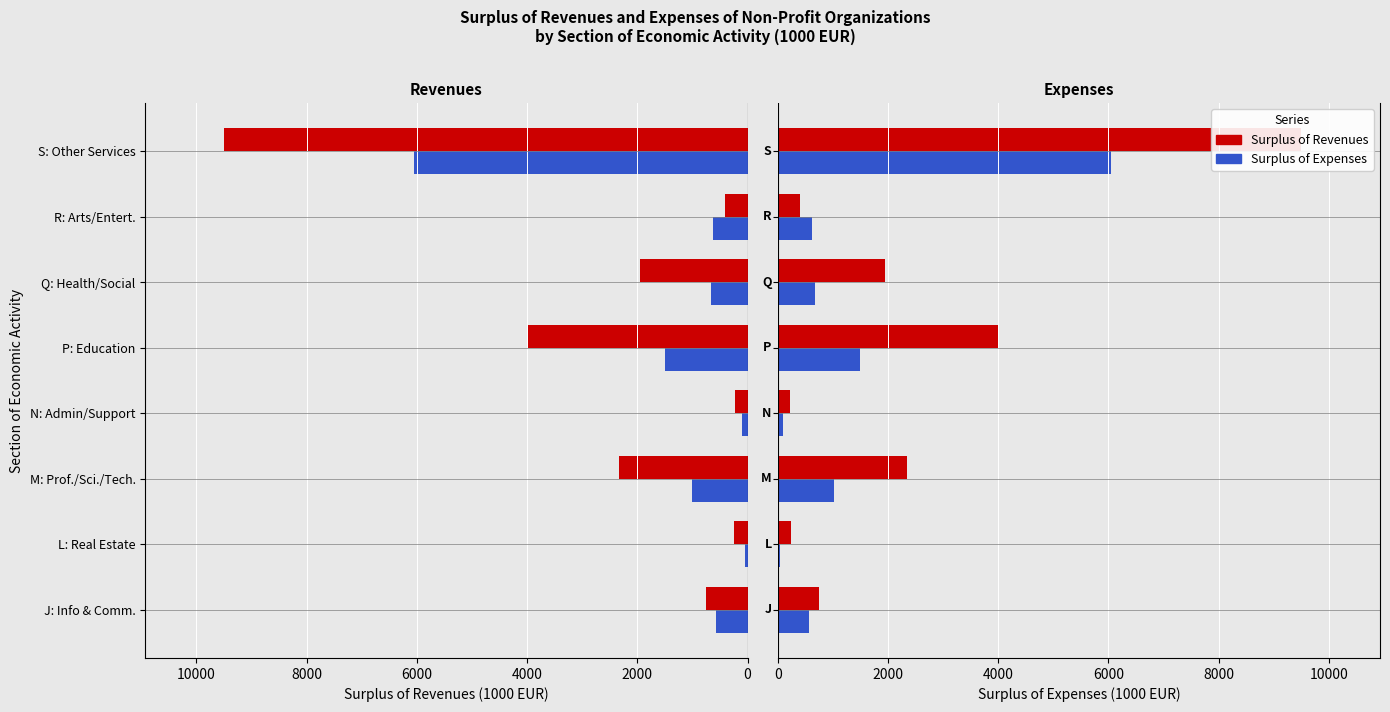

The value of Surplus of Revenues at S: Other Services is 9503.0. True or false?

True